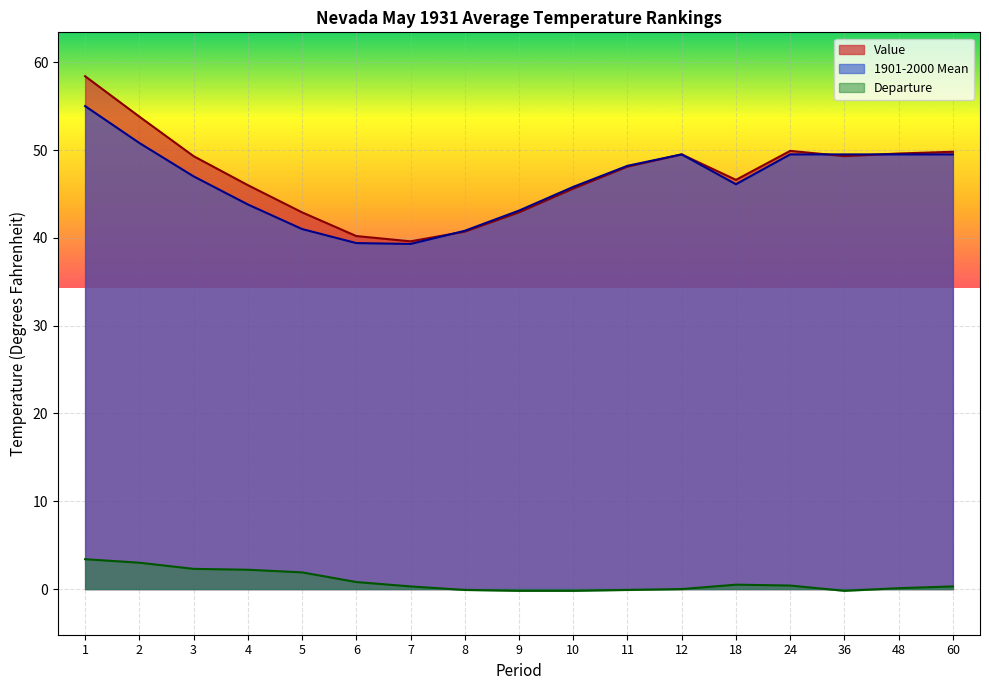

At which label does Departure first exceed 0?

1